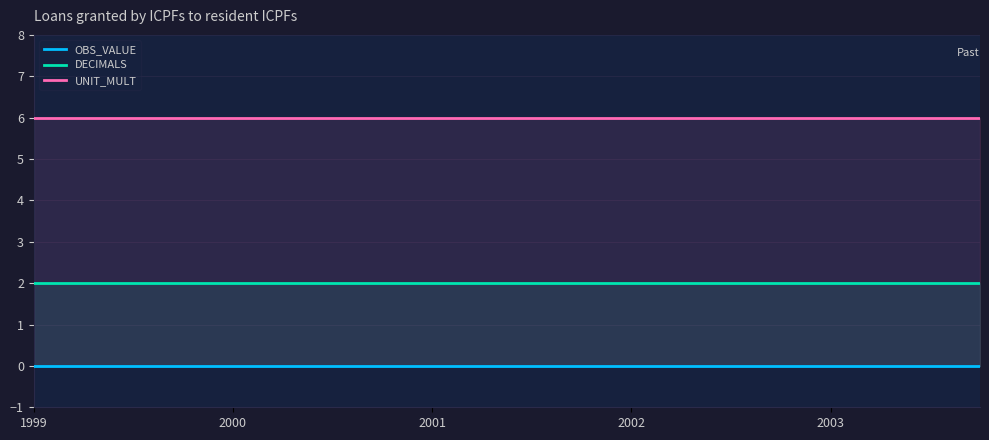

What are all the series names shown in the legend?

OBS_VALUE, DECIMALS, UNIT_MULT